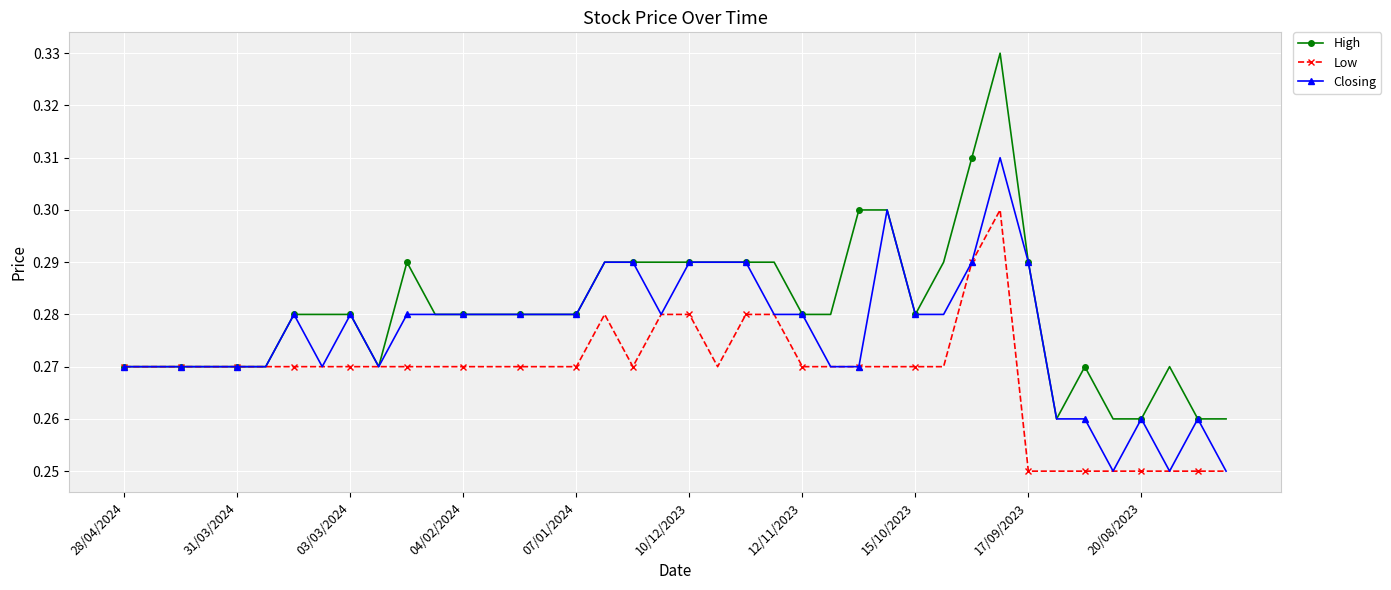

Is this an area chart (filled region under the line)?

No